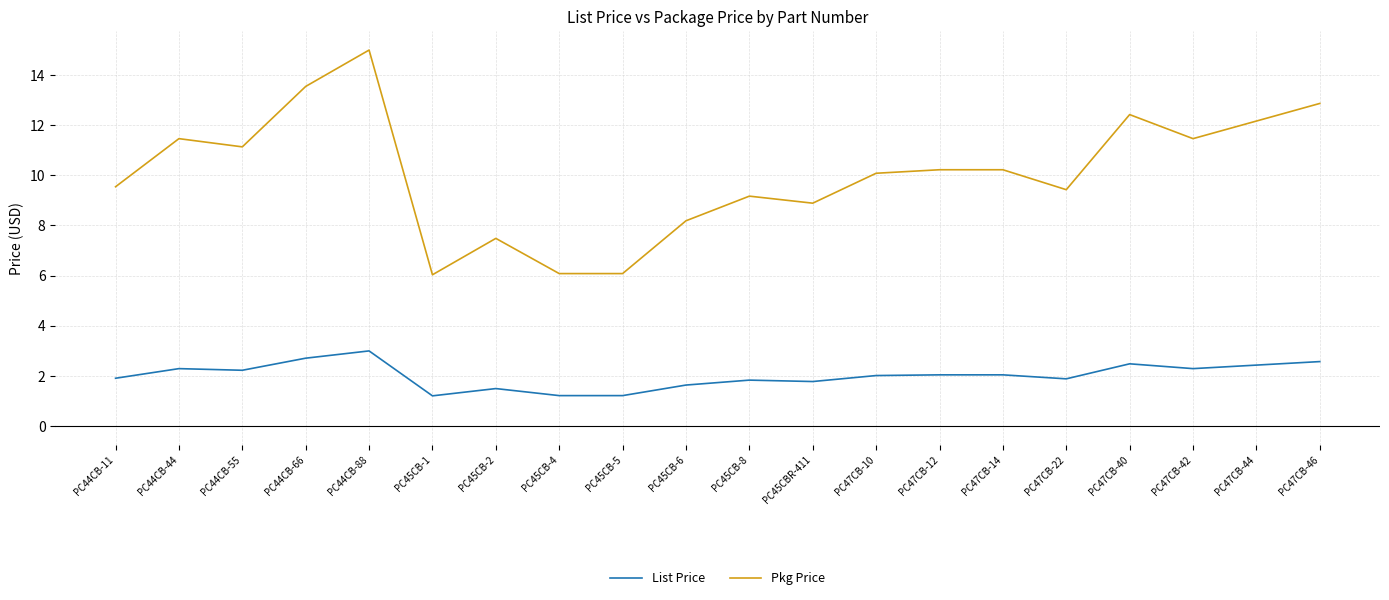

Where is the first local maximum for Pkg Price?

PC44CB-44